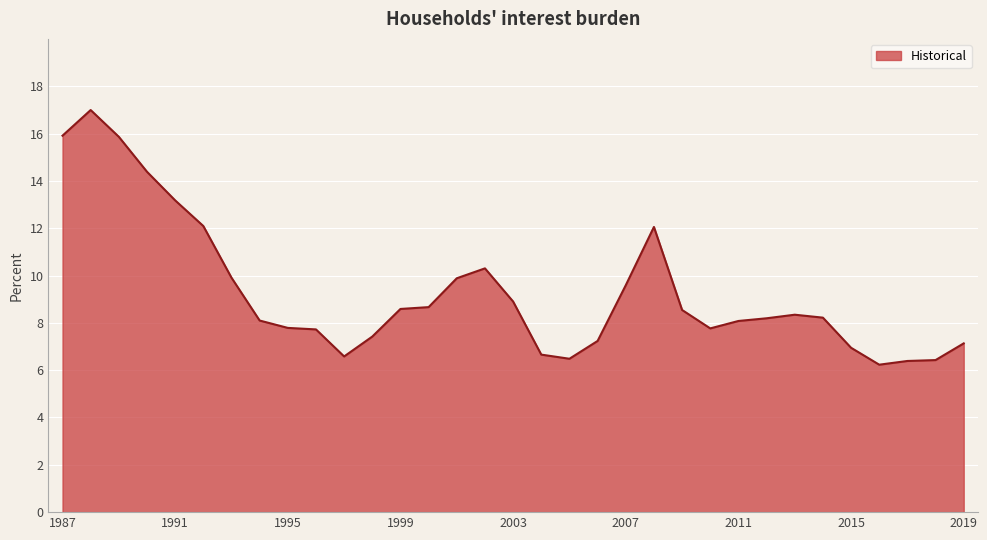

What is the difference between the second highest and minimum values?

9.7